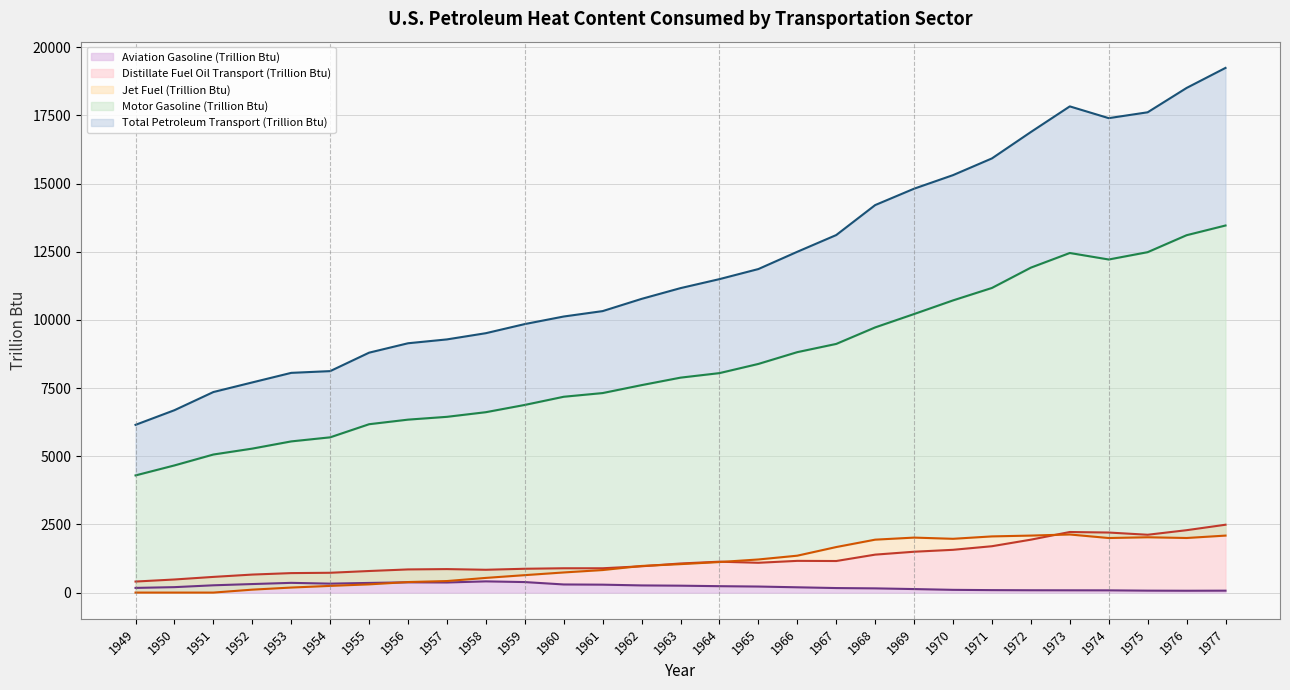

The value of Total Petroleum Transport (Trillion Btu) at 1968 is 14212.0. True or false?

True